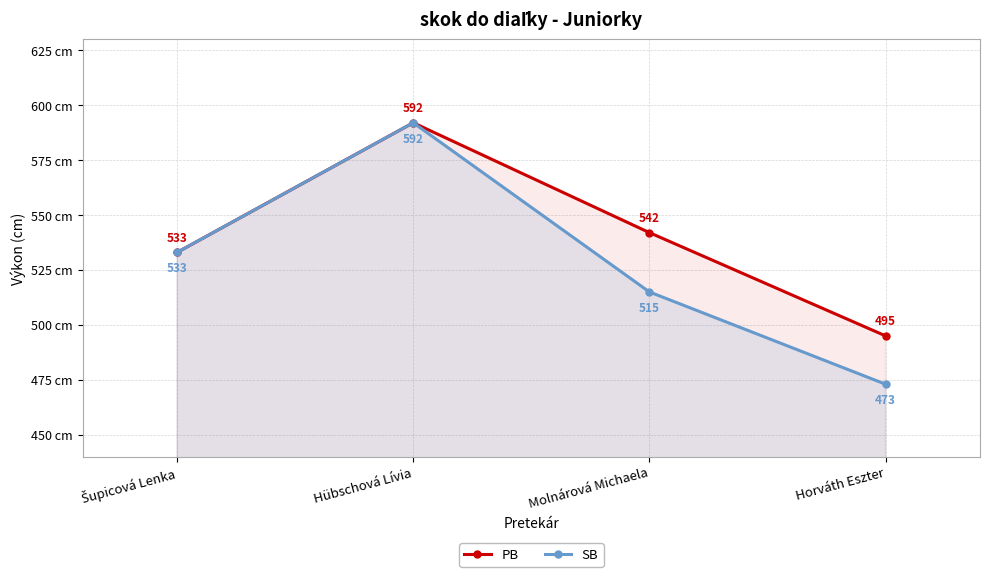

How many interior local peaks does the PB series have?

1